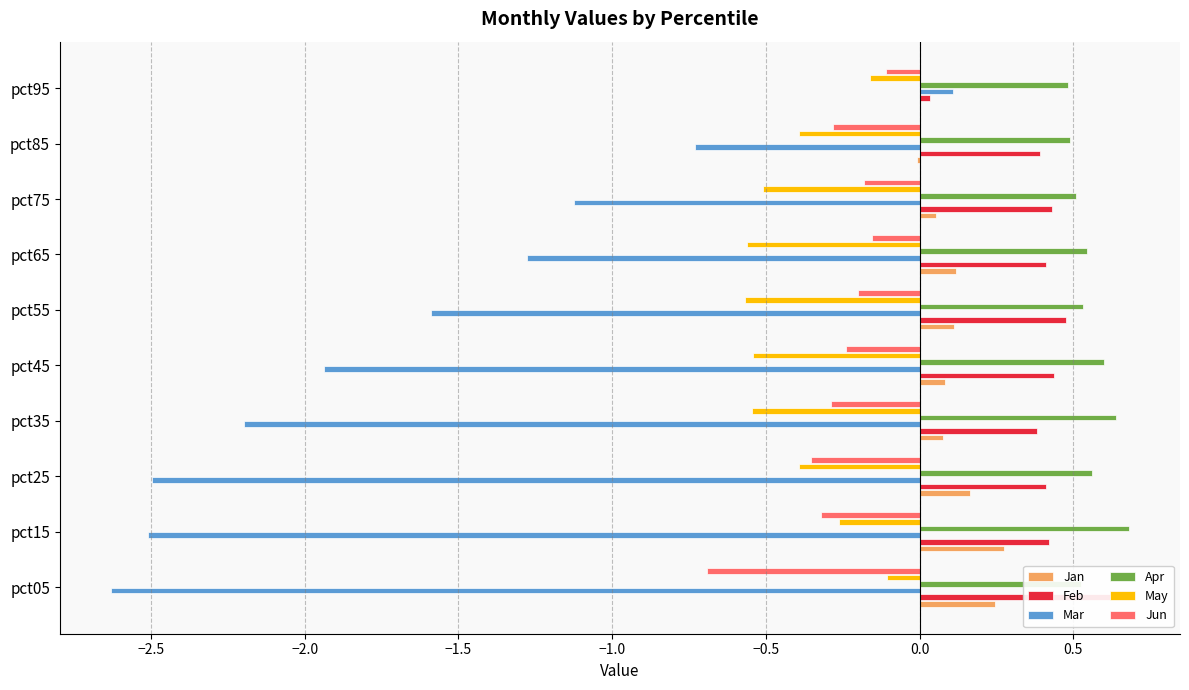

What is the greatest value displayed?

0.7